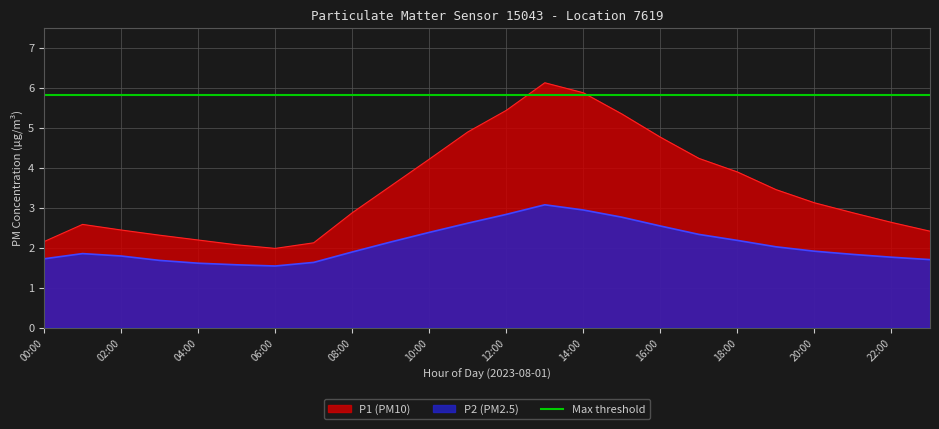

Which series has the widest spread of values?

P1 (PM10)